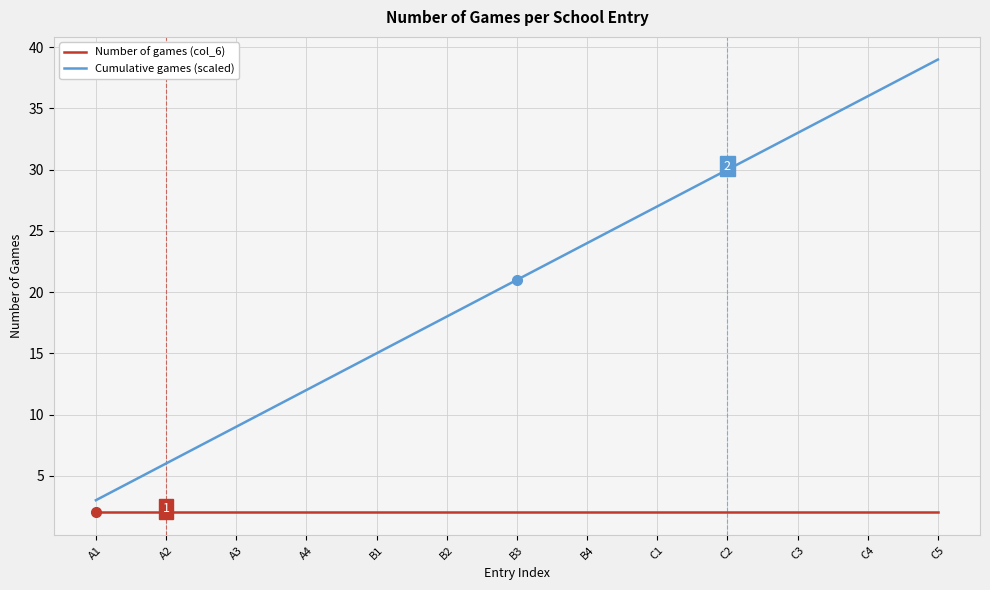

At A4, list the series in order from largest to smallest.

Cumulative games (scaled), Number of games (col_6)